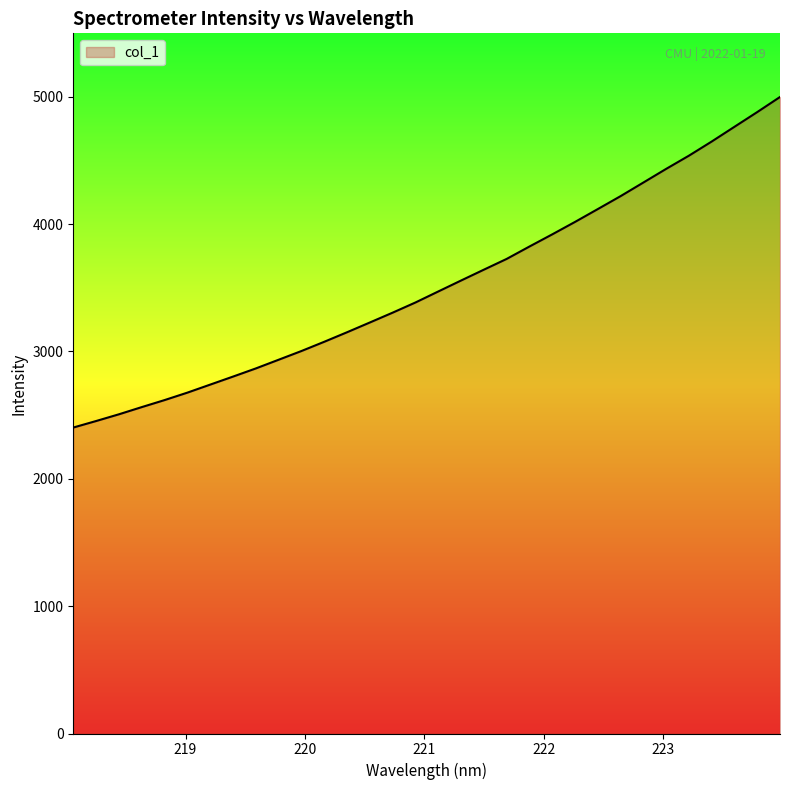

True or false: the data has more than 2 interior local peaks.

False